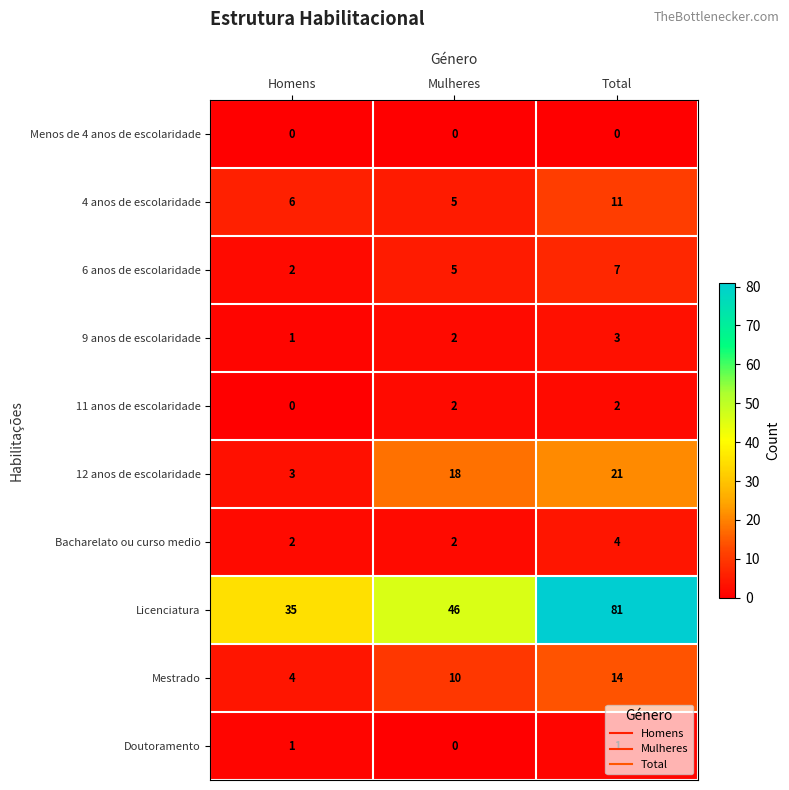

What is the average value of the Mestrado series?

9